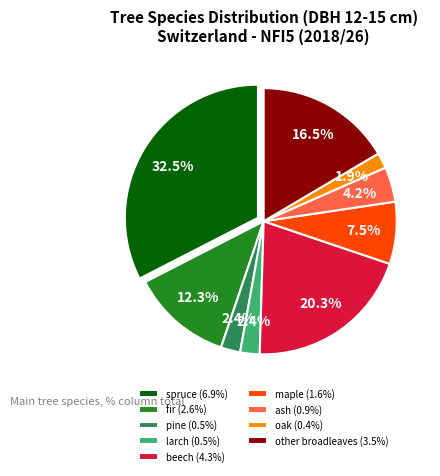

How many segments does this pie chart have?

9